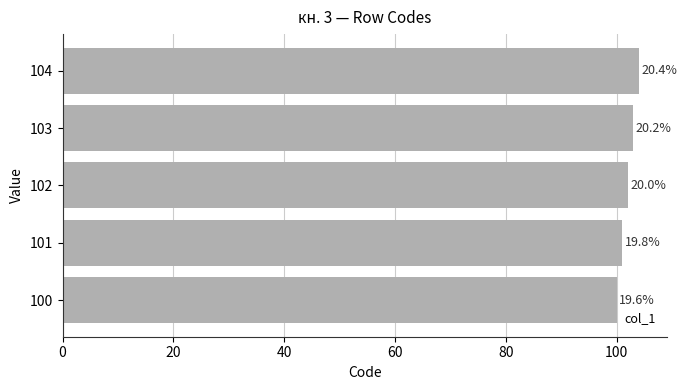

How many bars are there in total?

5